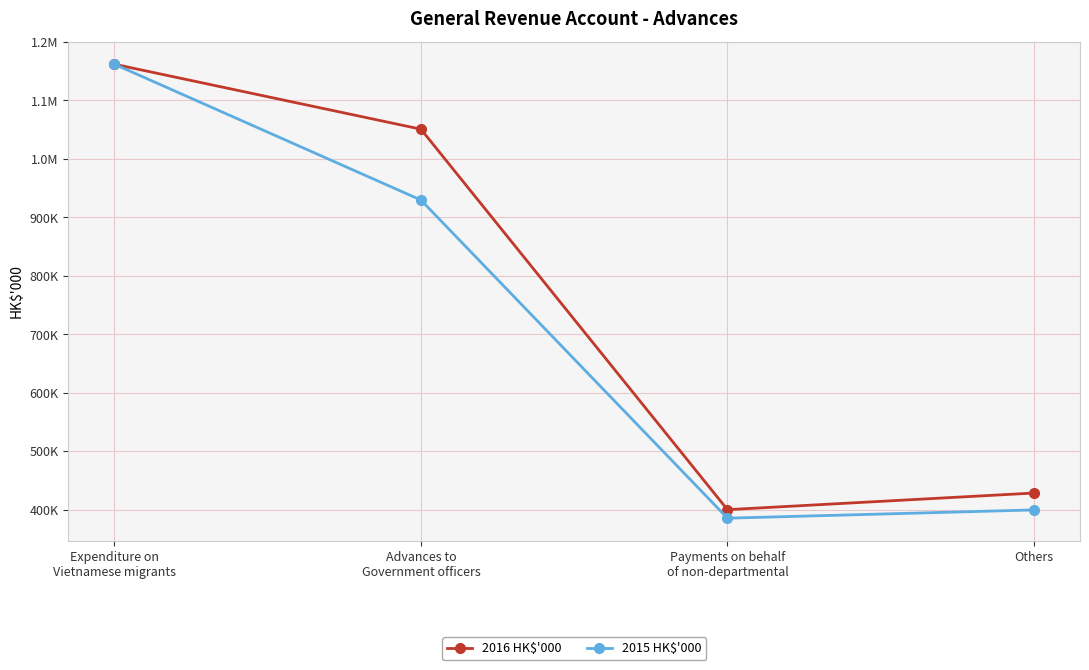

Does the chart have visible grid lines?

Yes